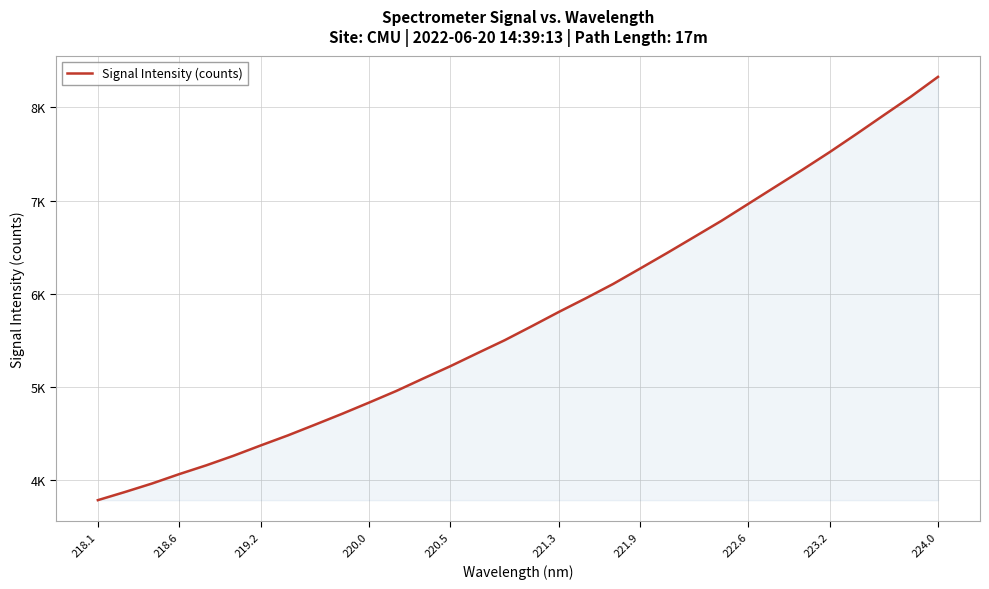

Is this an area chart (filled region under the line)?

Yes